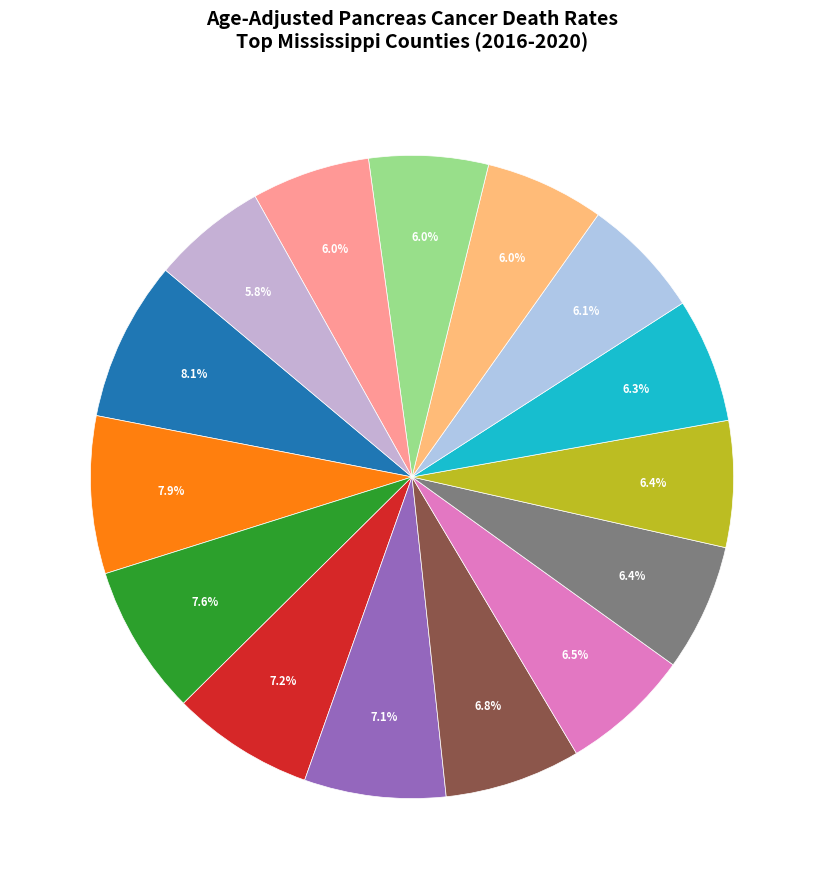

How many slices are in this pie chart?

15